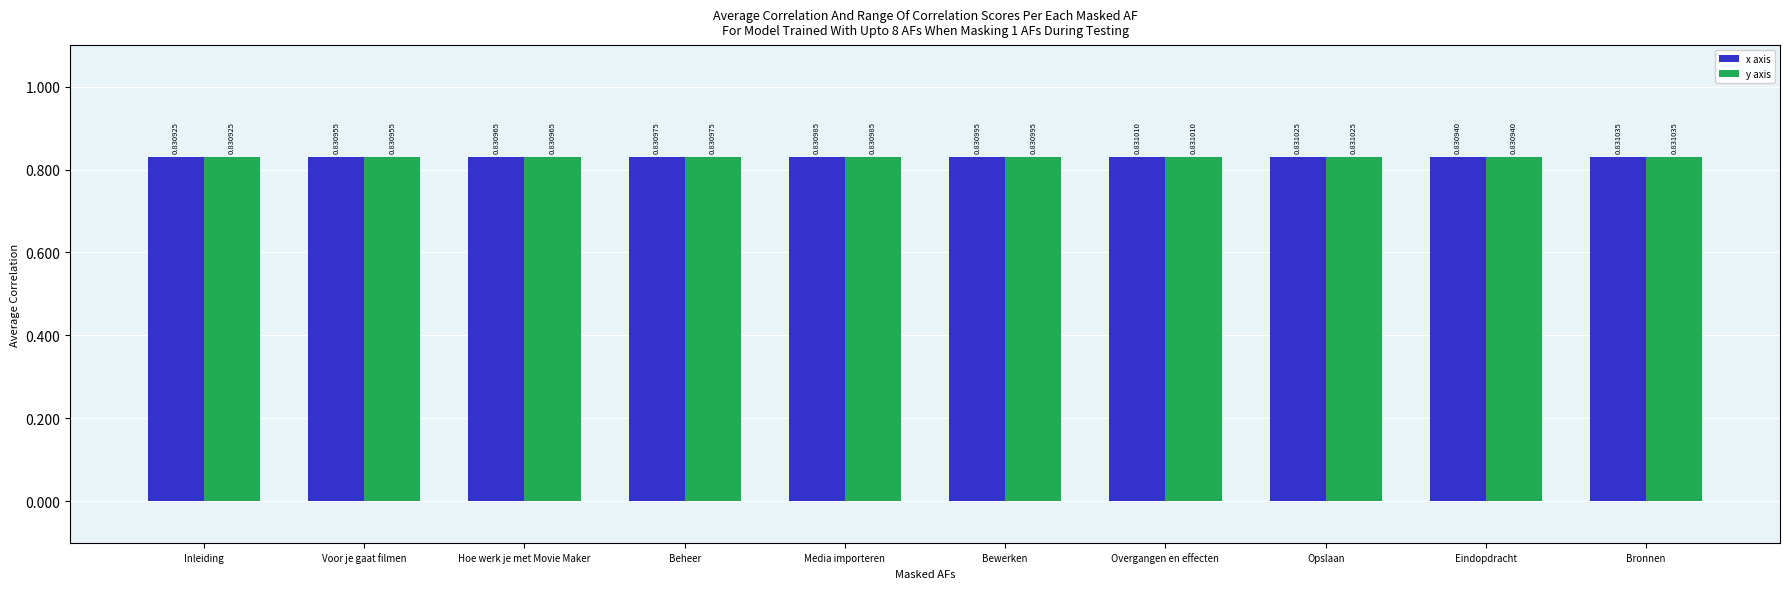

Count the number of data series in this chart.

2